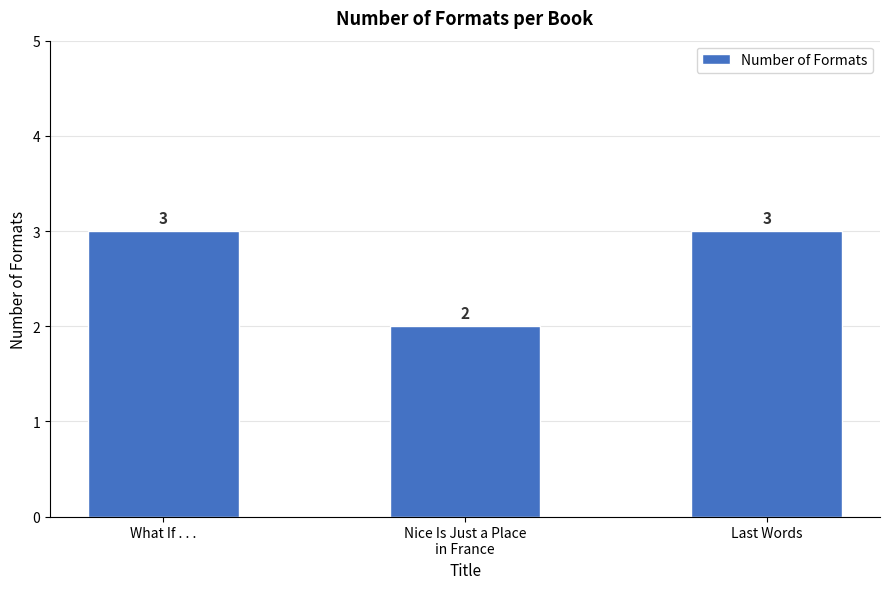

Where is the data nearest to the value 2?

Nice Is Just a Place
in France